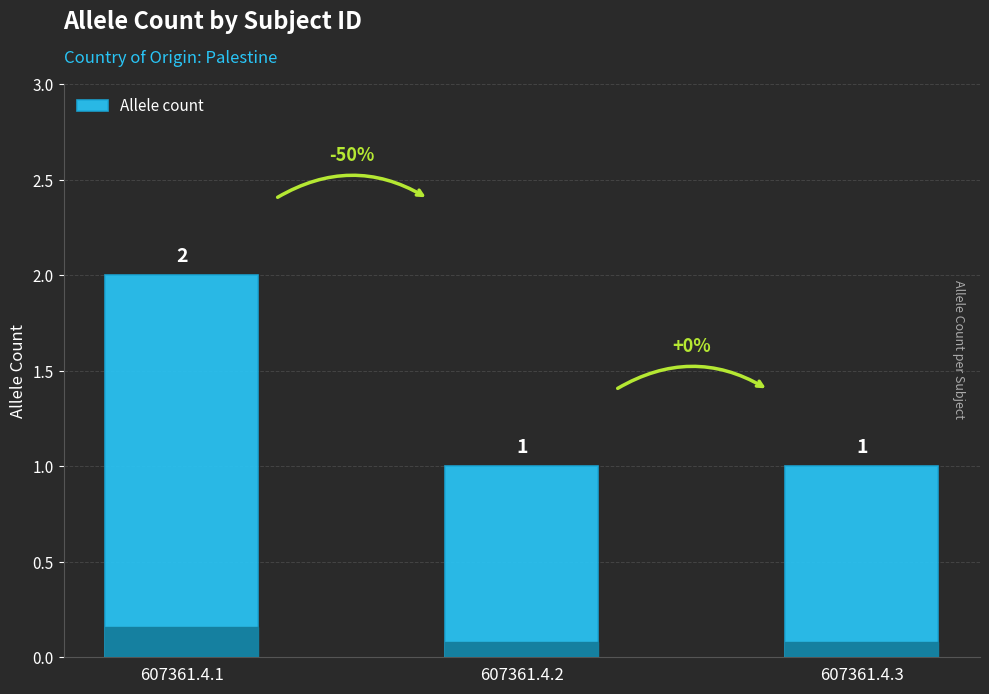

Reading right to left, what are all the values shown in this chart?

1	1	2